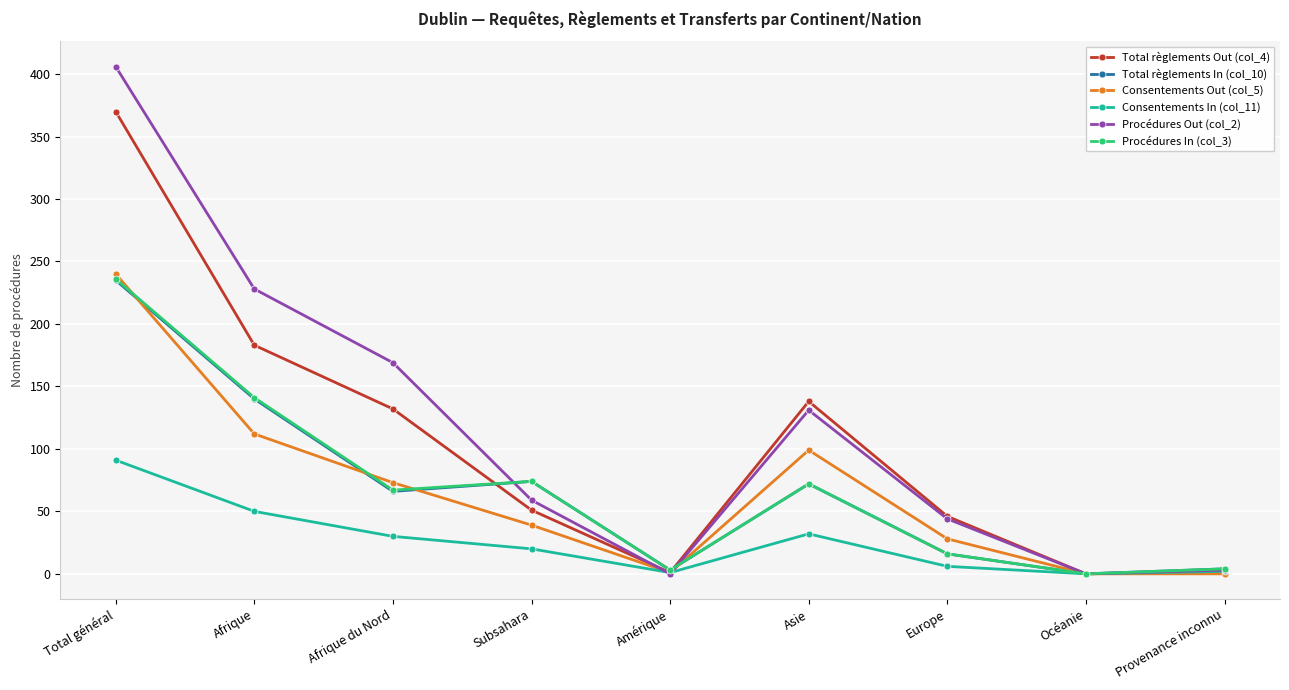

At how many categories does at least one series exceed 232?

1